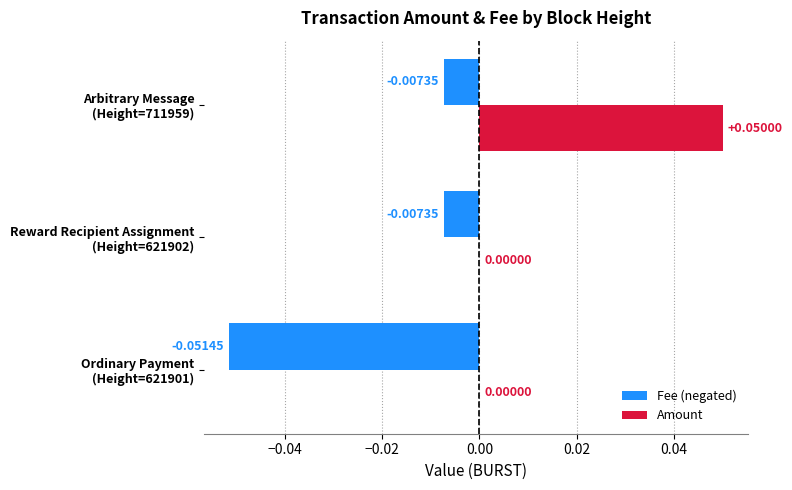

Which series has the largest total across all categories?

Amount